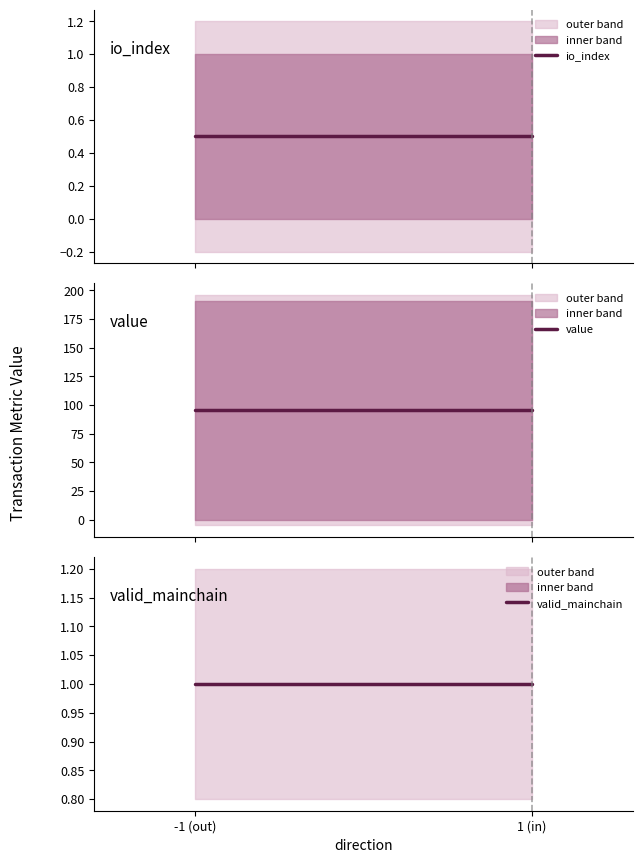

Read the value value at -1 (out).

95.5